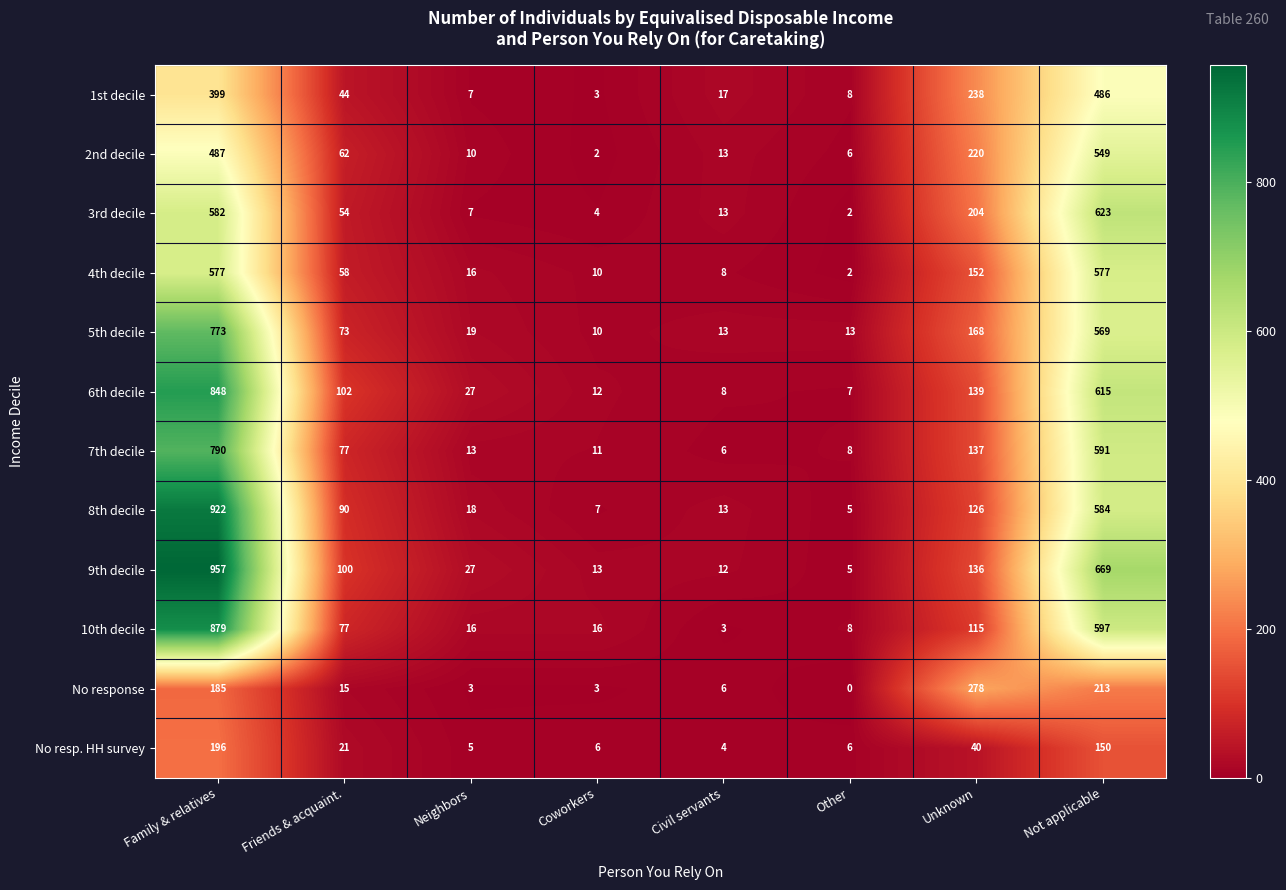

What is the difference between the 5th decile values at Family & relatives and Not applicable?

204